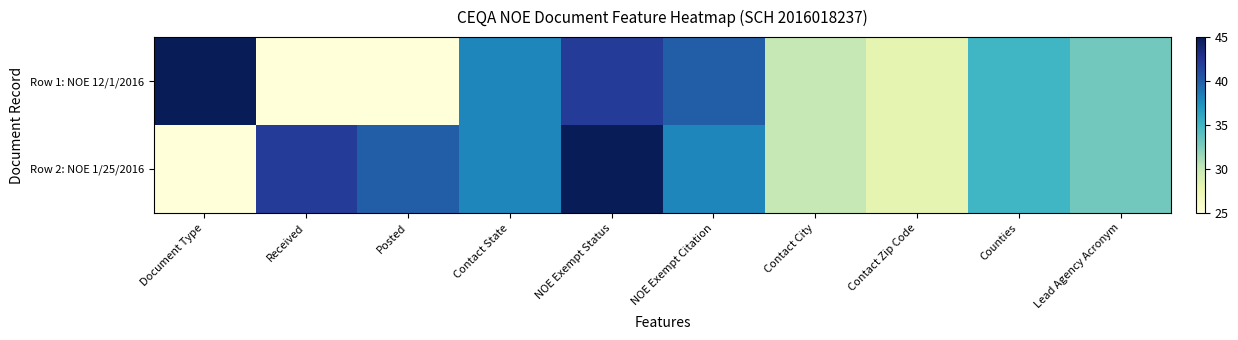

Which label corresponds to the smallest value in the chart?

Received